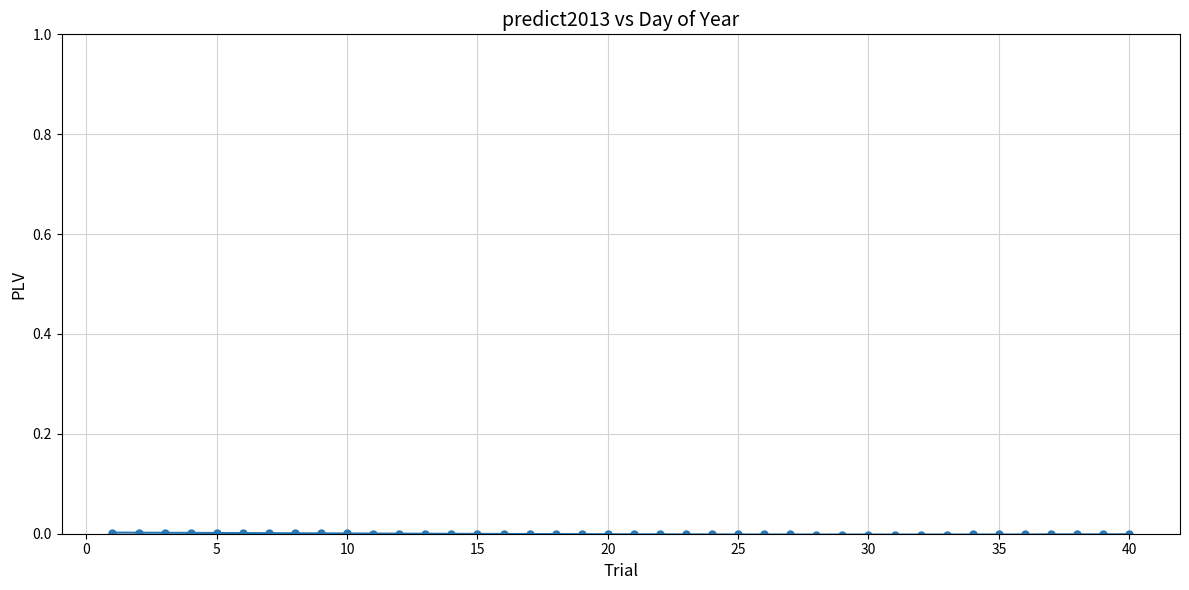

How many data points does each series have?

40